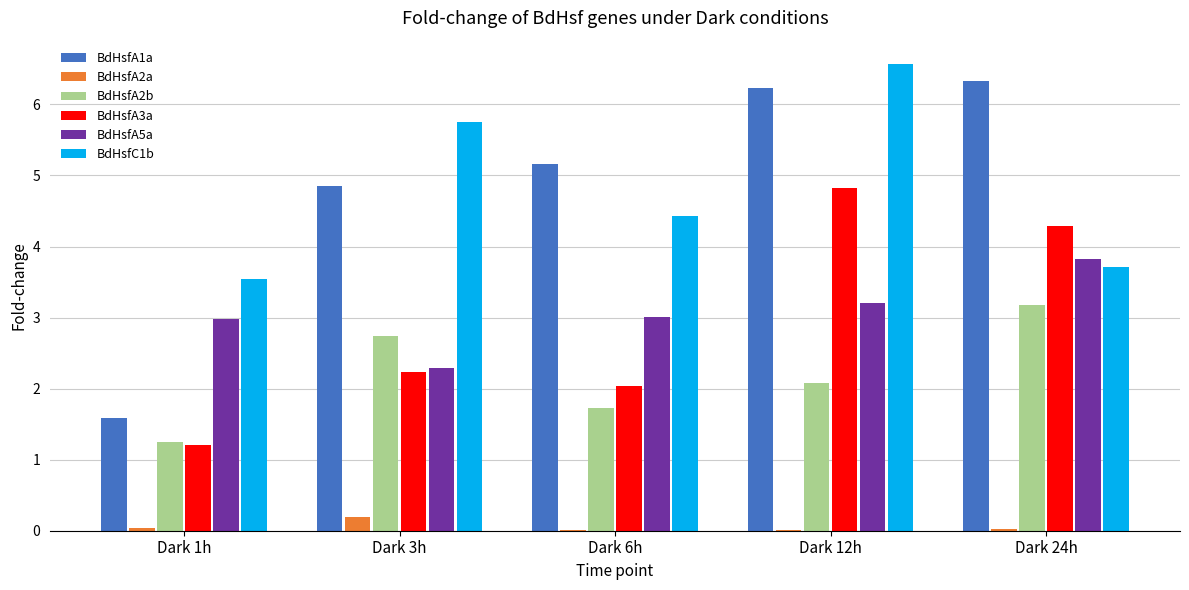

How many data points in BdHsfC1b are above 4?

3